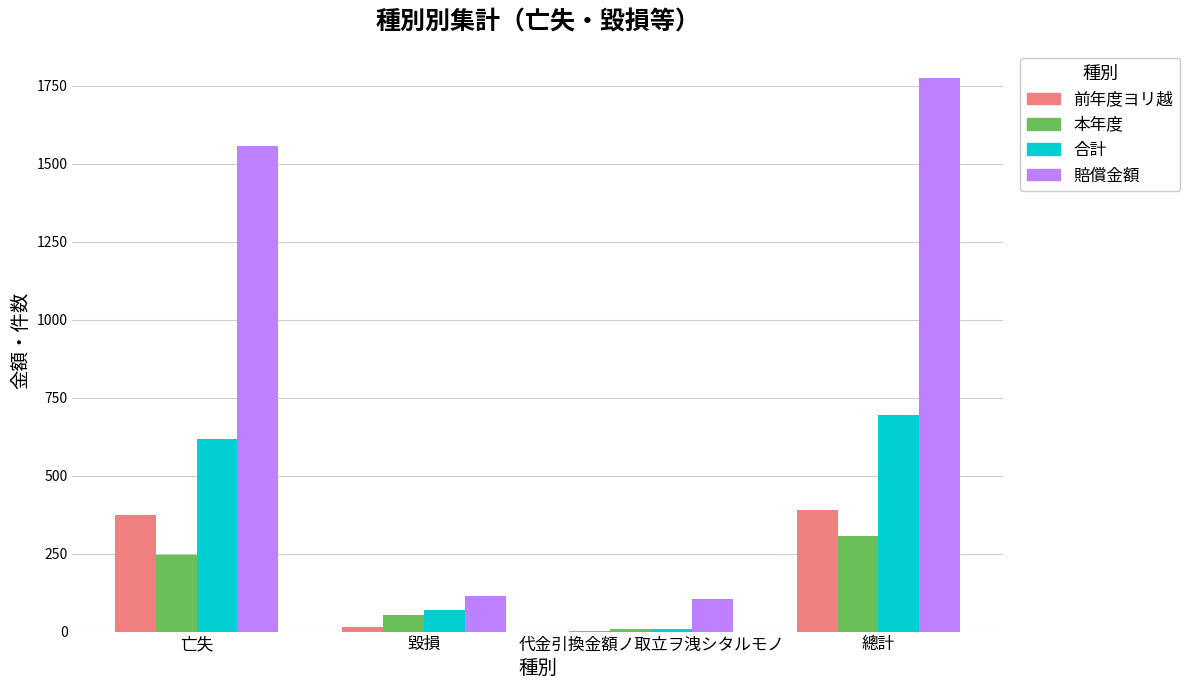

True or false: 賠償金額 has a value of 105 at 代金引換金額ノ取立ヲ洩シタルモノ.

True